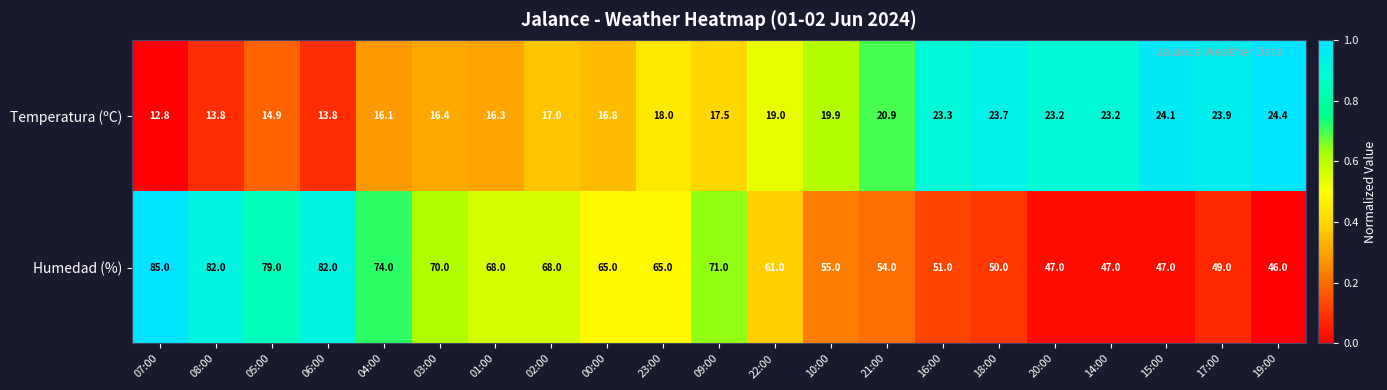

At which label does Humedad (%) reach its peak?

07:00